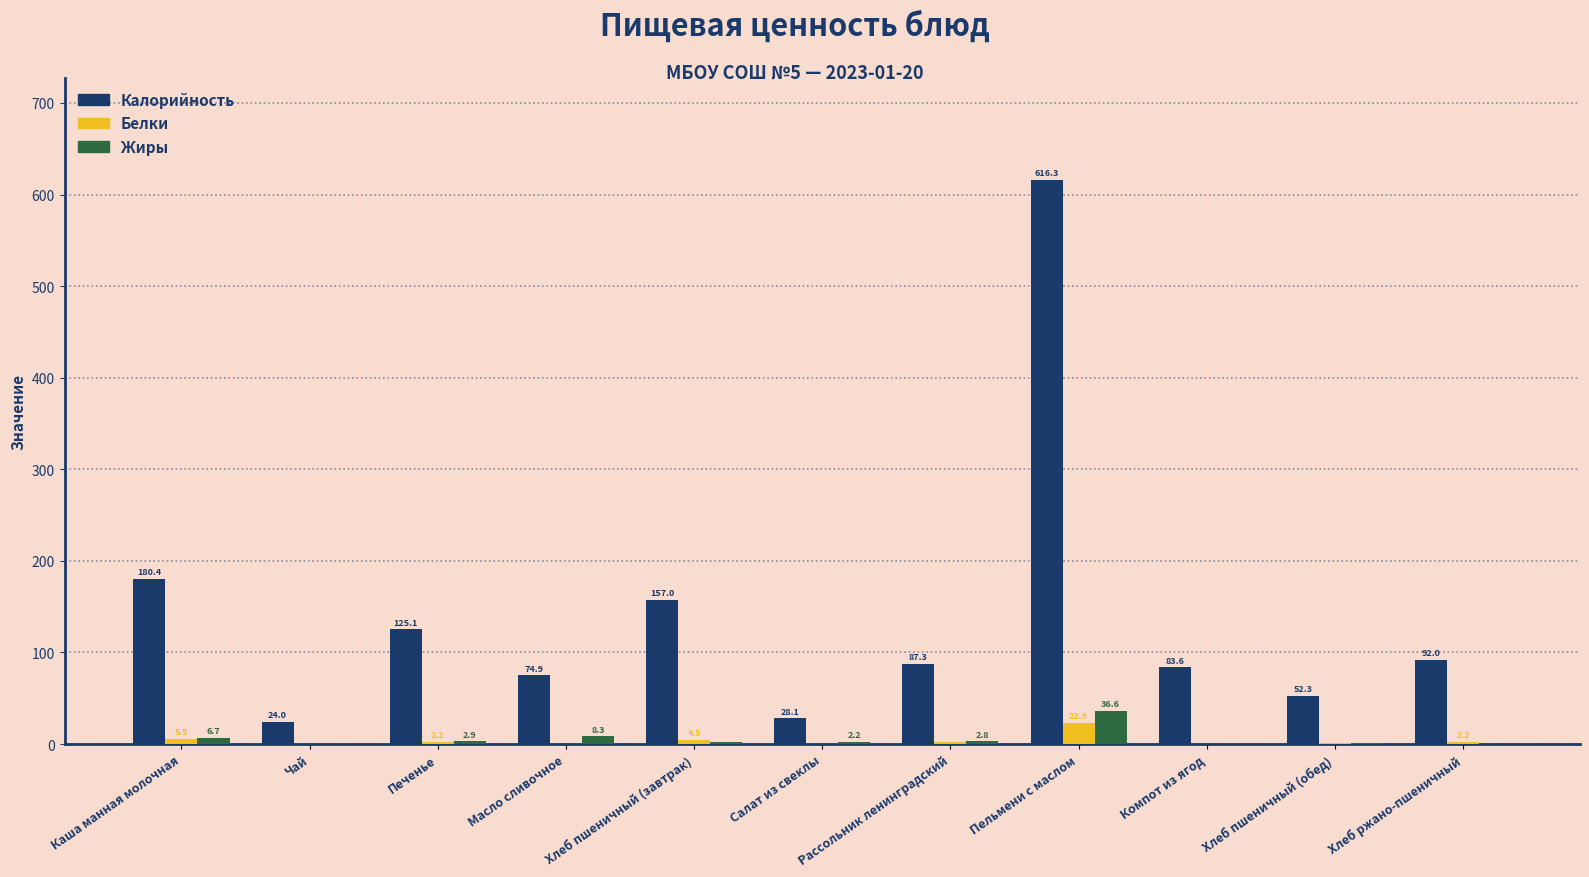

Between Каша манная молочная and Пельмени с маслом, which series saw the biggest shift?

Калорийность